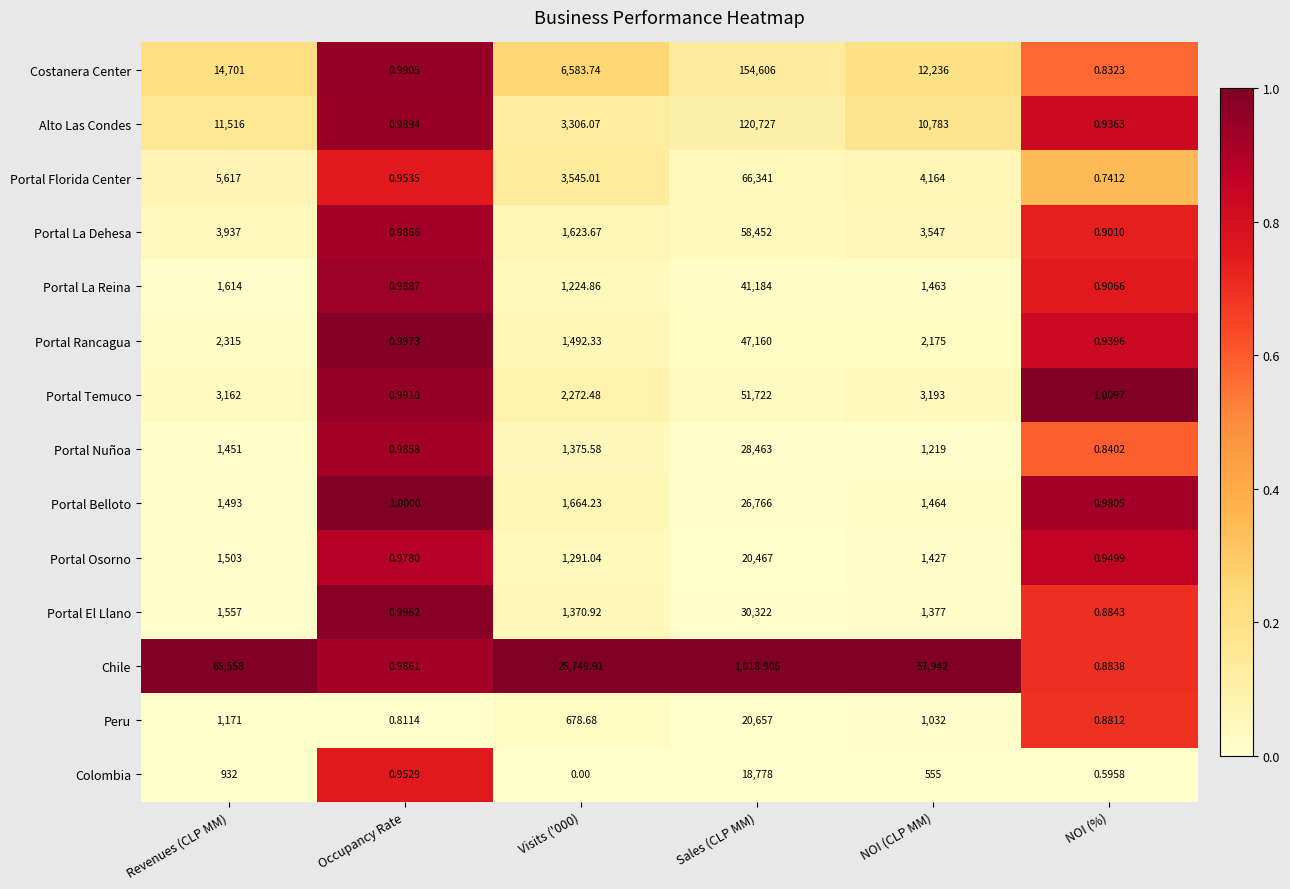

Which series has the largest range (max minus min)?

Chile